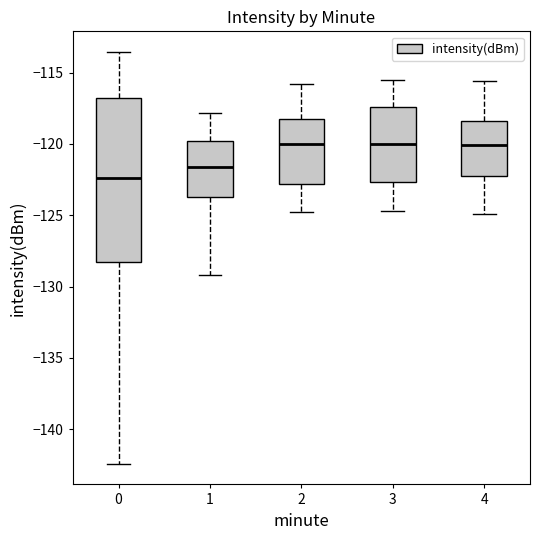

Reading left to right, read every box against the y-axis: the position of its median line, the range the box covers, and the ends of its whiskers. The values are not printed on the chart, so give them approximately, as read against the axis.

0: median -122.5, box -128.5 to -117.0, whiskers -142.5 to -113.5
1: median -121.5, box -123.5 to -120.0, whiskers -129.0 to -118.0
2: median -120.0, box -123.0 to -118.0, whiskers -125.0 to -116.0
3: median -120.0, box -122.5 to -117.5, whiskers -124.5 to -115.5
4: median -120.0, box -122.0 to -118.5, whiskers -125.0 to -115.5